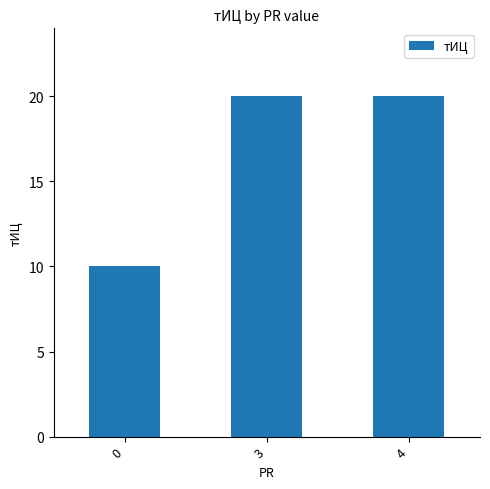

What is the ratio of the value at 4 to the value at 3?

1.0